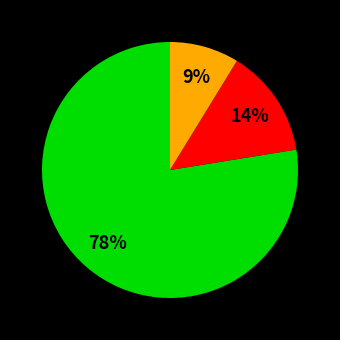

Count the number of slices in the pie.

3